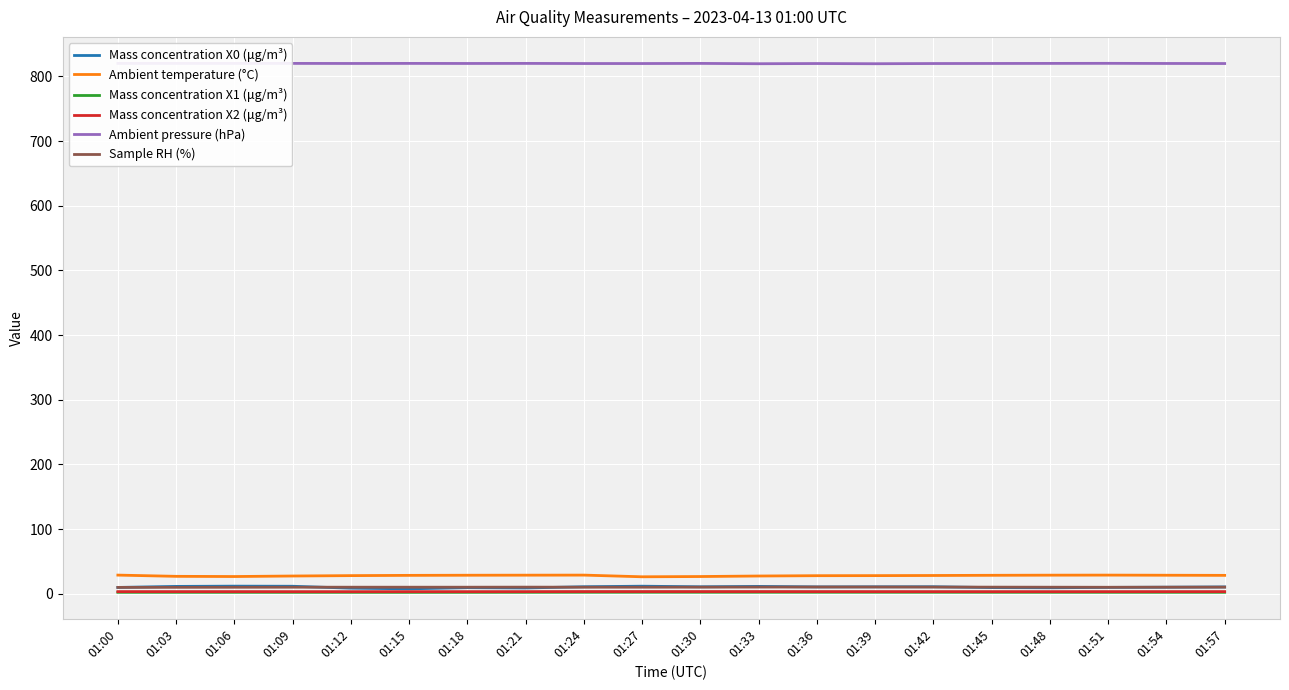

True or false: Mass concentration X0 (μg/m³) and Ambient pressure (hPa) intersect in this chart.

False